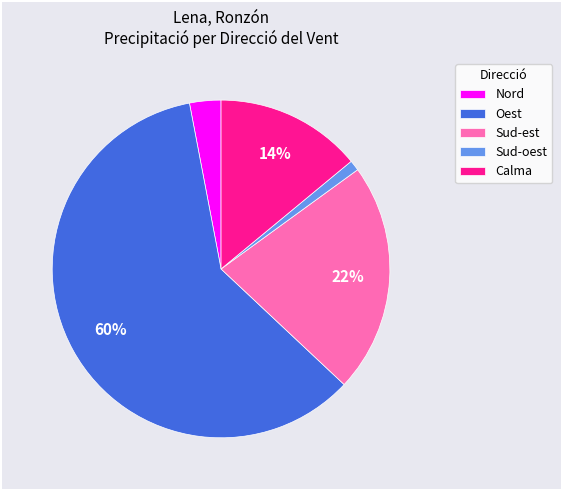

Is the sum of Calma and Nord greater than half?

No